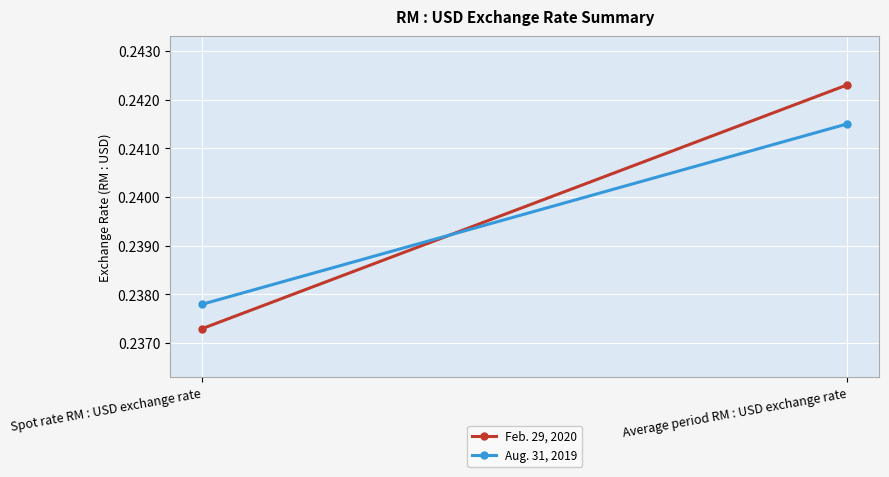

Reading left to right, extract all data points from this chart.

Feb. 29, 2020: Spot rate RM : USD exchange rate=0.2	Average period RM : USD exchange rate=0.2
Aug. 31, 2019: Spot rate RM : USD exchange rate=0.2	Average period RM : USD exchange rate=0.2